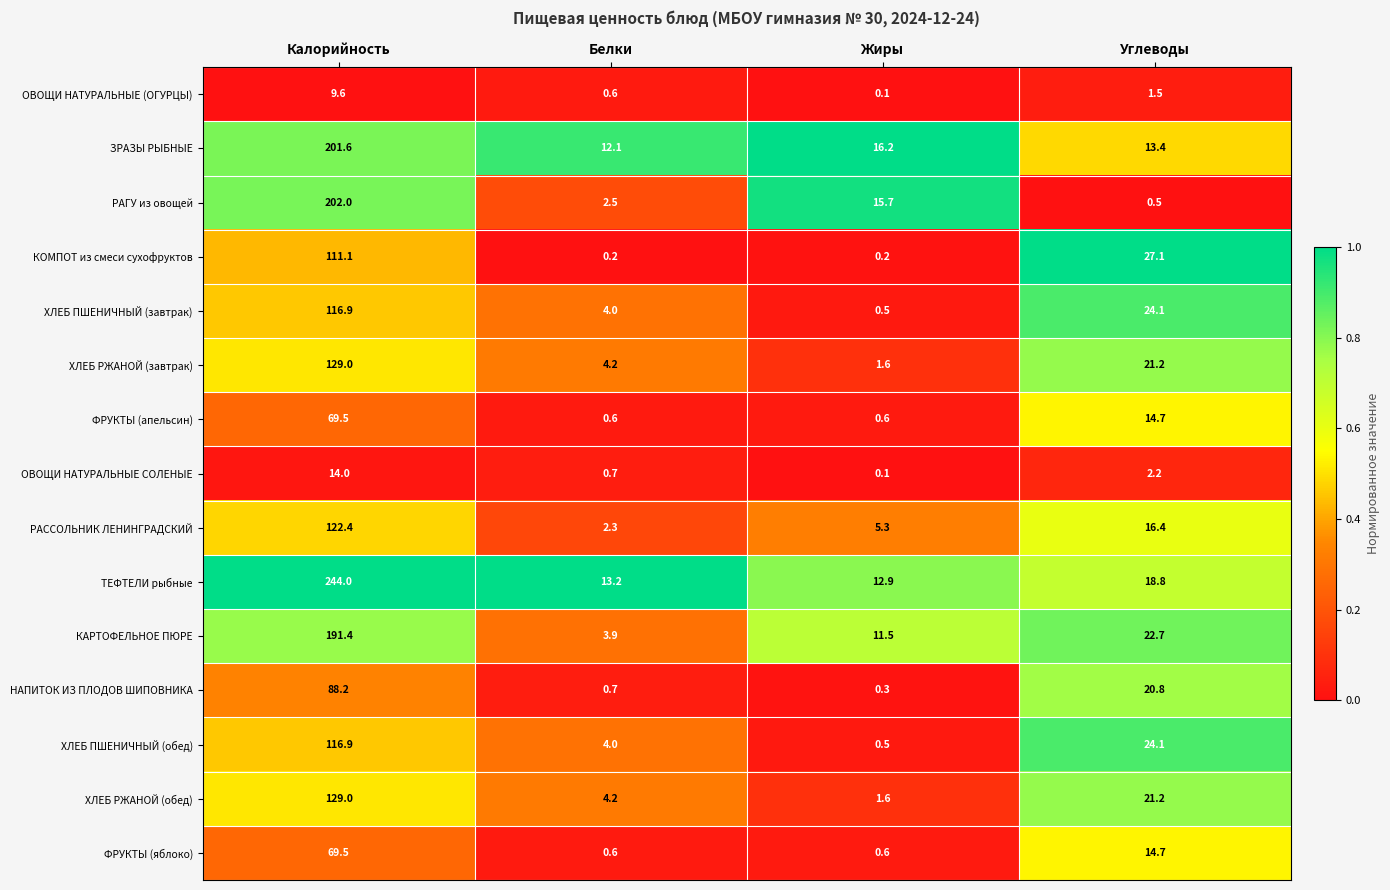

What is the difference between the highest and lowest values at Калорийность?

234.4